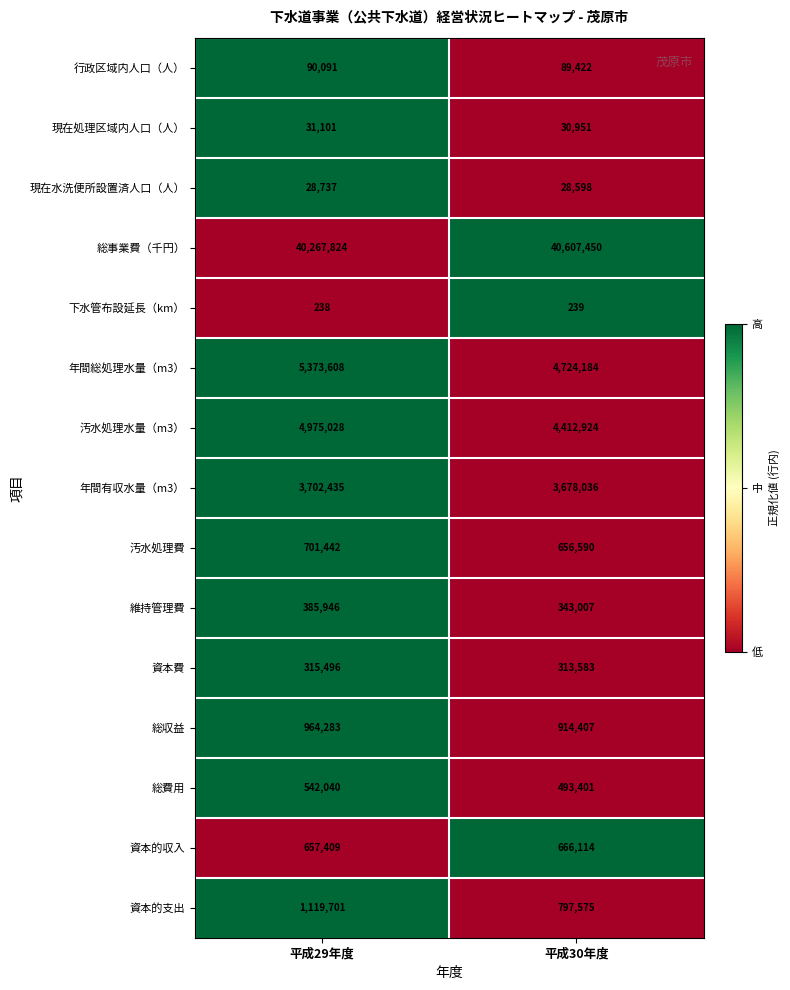

Reading left to right, what are all the values shown in this chart?

行政区域内人口（人）: 90091	89422
現在処理区域内人口（人）: 31101	30951
現在水洗便所設置済人口（人）: 28737	28598
総事業費（千円）: 40267824	40607450
下水管布設延長（km）: 238	239
年間総処理水量（m3）: 5373608	4724184
汚水処理水量（m3）: 4975028	4412924
年間有収水量（m3）: 3702435	3678036
汚水処理費: 701442	656590
維持管理費: 385946	343007
資本費: 315496	313583
総収益: 964283	914407
総費用: 542040	493401
資本的収入: 657409	666114
資本的支出: 1119701	797575